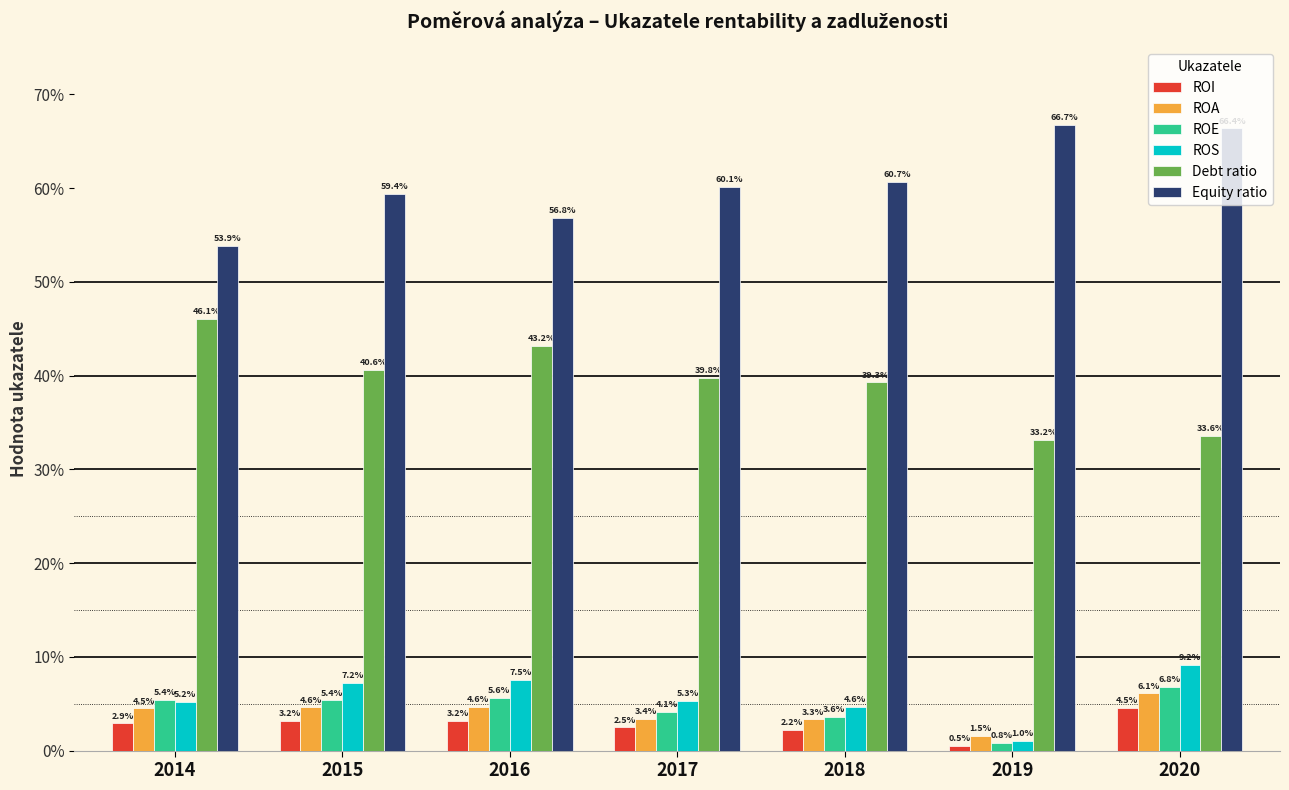

What is the sum of the ROS values at 2016 and 2019?

0.1